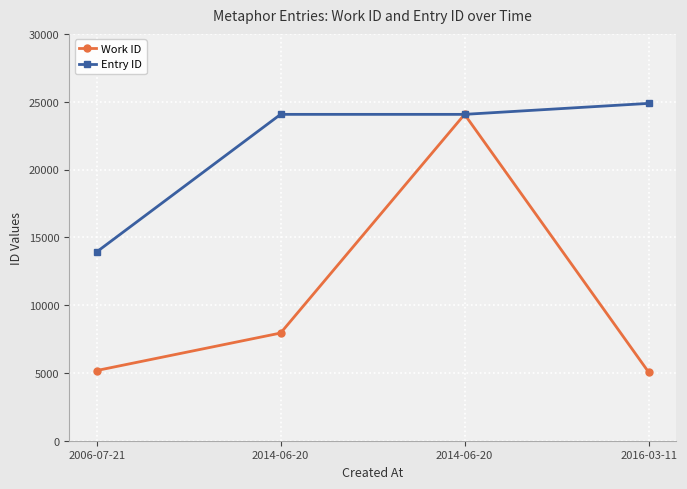

What are all the series names shown in the legend?

Work ID, Entry ID